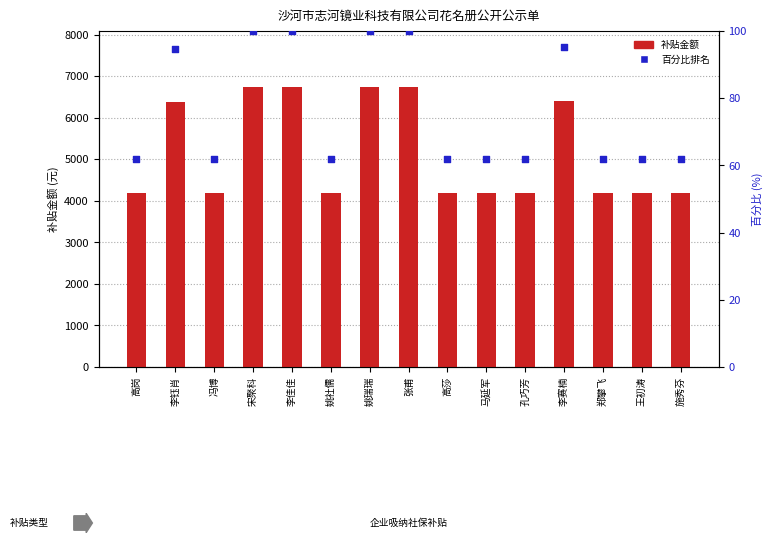

Which series contains the highest Y value?

补贴金额